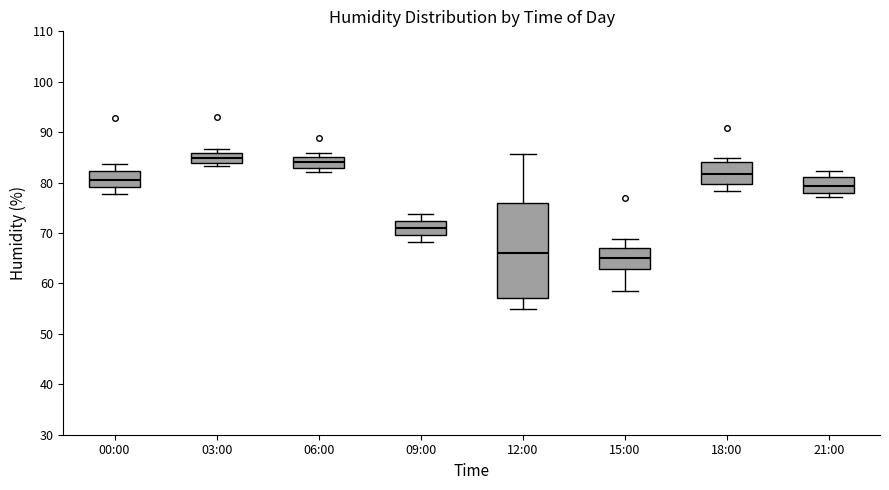

Which box's median line is the lowest?

15:00